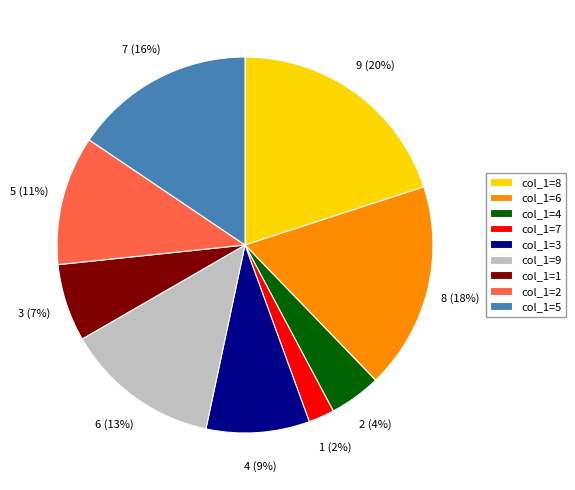

Combined, do col_1=9 and col_1=2 account for over 50%?

No